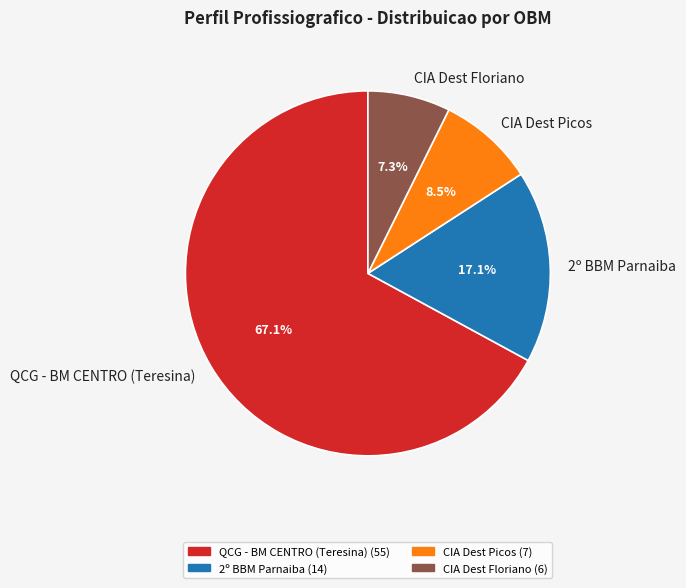

To the nearest percent, what is the average slice percentage?

25%